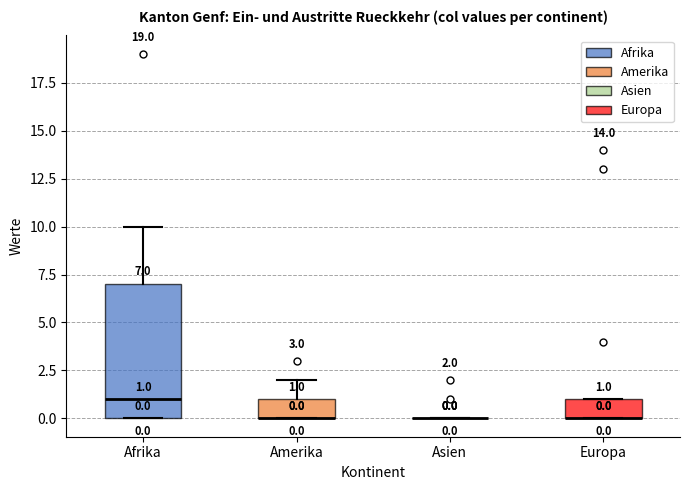

Comparing the boxes themselves (not the whiskers), which one is the tallest?

Afrika